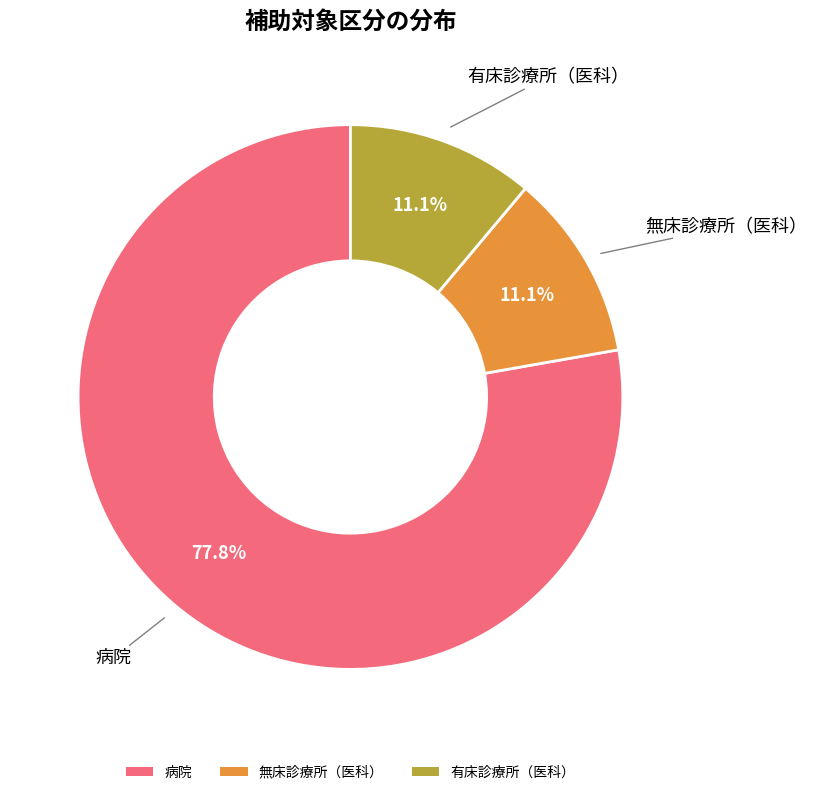

Count the number of slices in the pie.

3